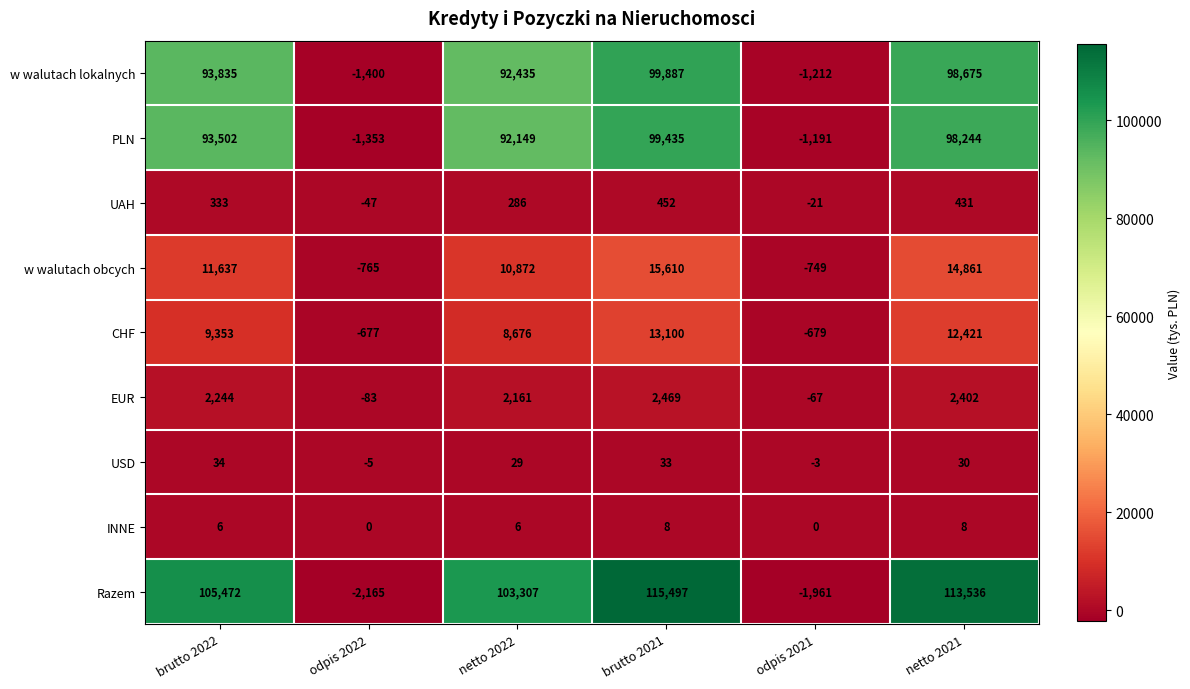

At which category does the chart reach its minimum across all series?

odpis 2022